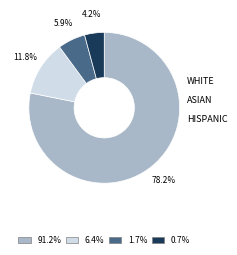

Is there any slice that represents more than half of the pie?

Yes